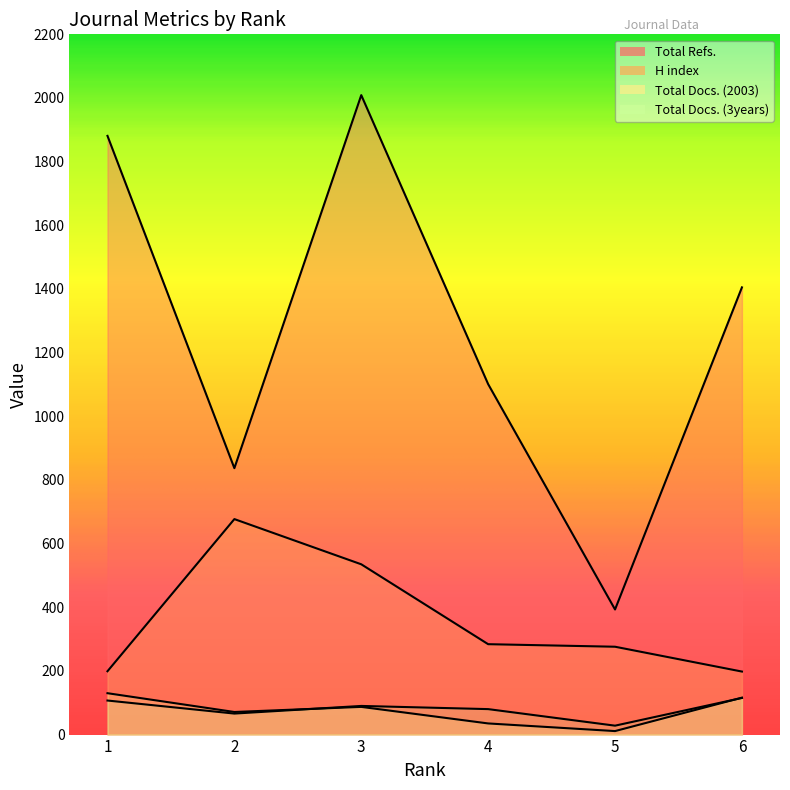

How many values in the Total Refs. series exceed 1405?

2